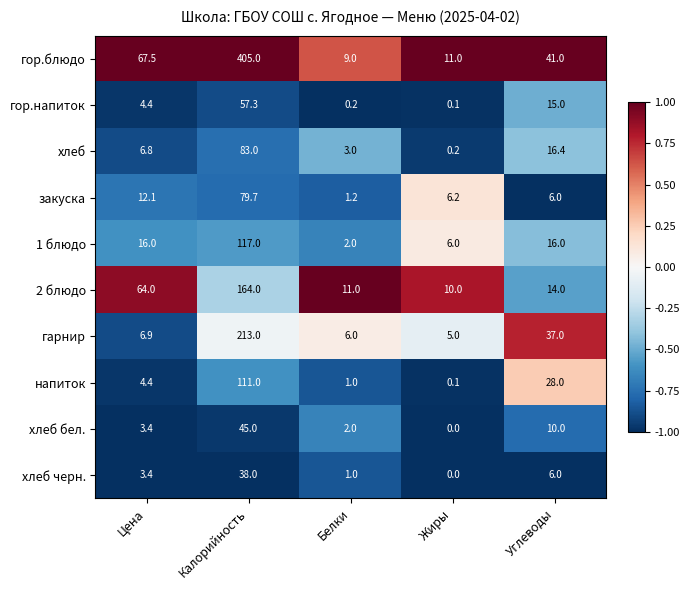

At how many categories does at least one series exceed 0?

5